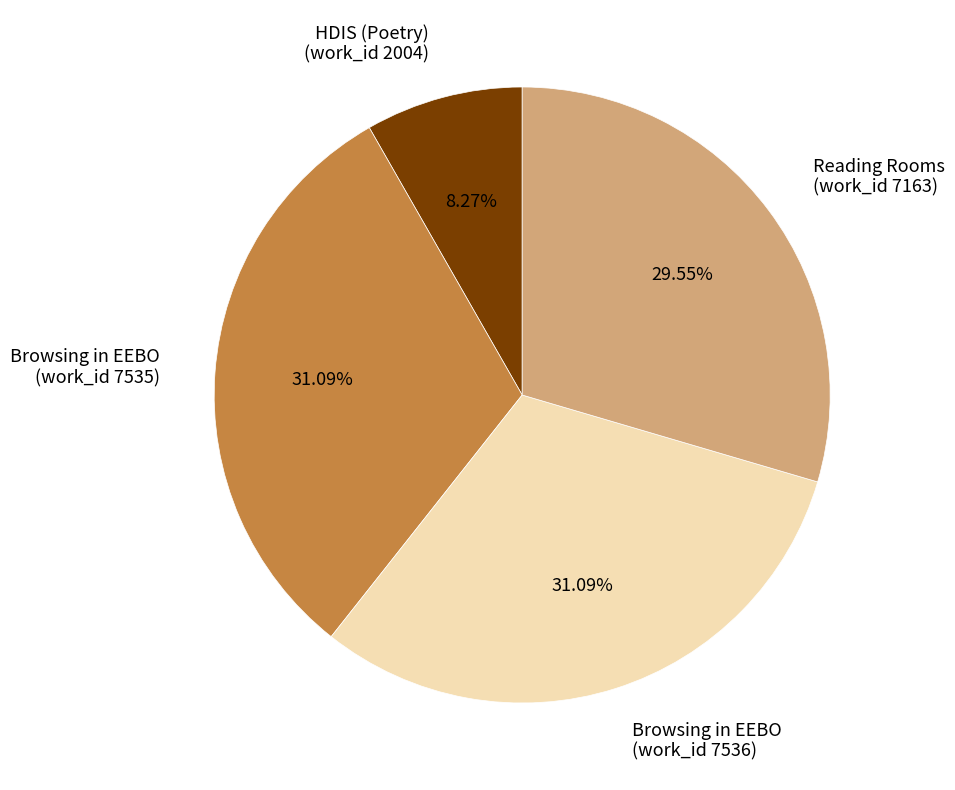

Combined, do Reading Rooms (work_id 7163) and Browsing in EEBO (work_id 7535) account for over 50%?

Yes